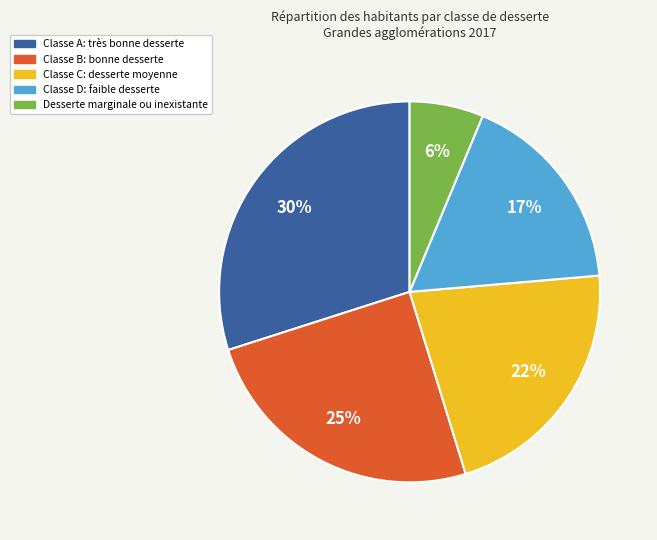

Between Desserte marginale ou inexistante and Classe D: faible desserte, which is larger?

Classe D: faible desserte